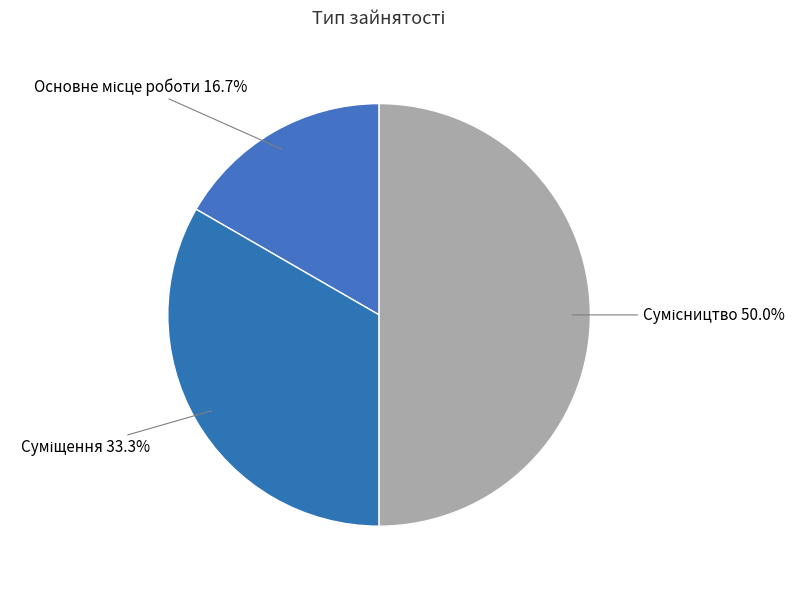

To the nearest percent, what is the combined percentage of Основне місце роботи and Сумісництво?

67%